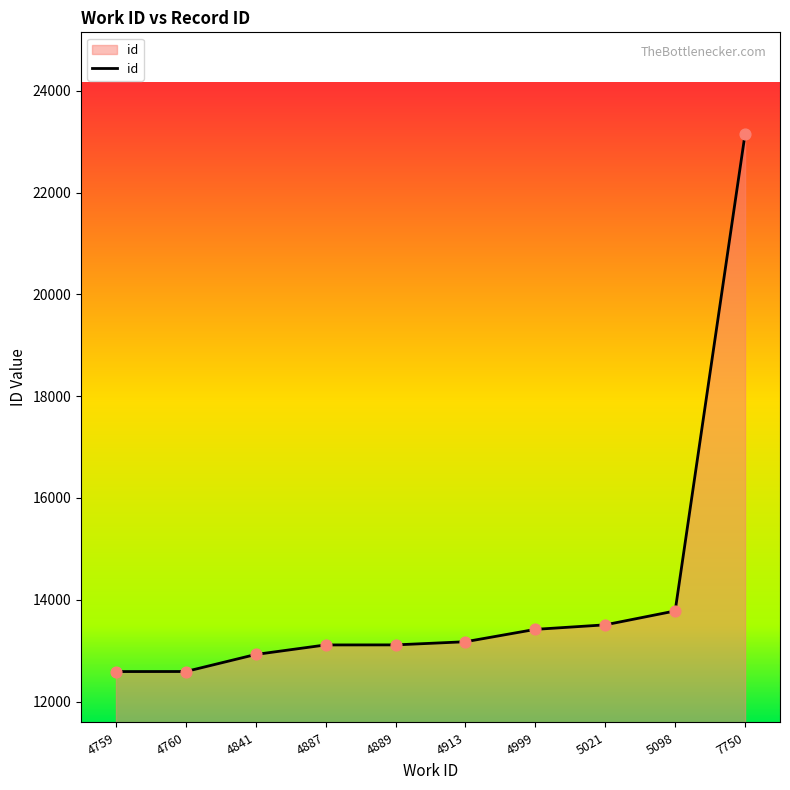

Approximately how many times larger is the value at 4999 compared to 4889?

1.0